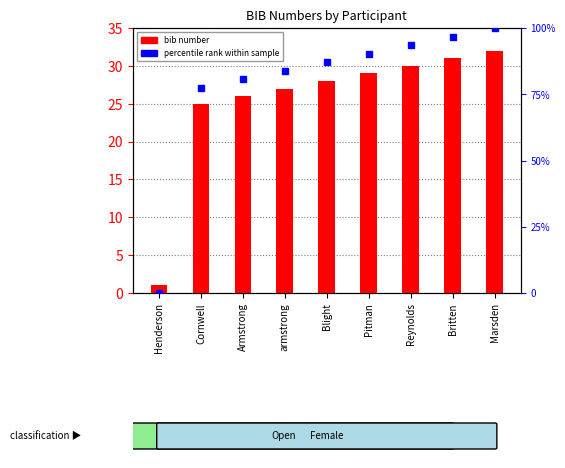

Reading right to left, extract all data points from this chart.

bib number: 32.0	31.0	30.0	29.0	28.0	27.0	26.0	25.0	1.0
percentile rank within sample: 100.0	96.8	93.5	90.3	87.1	83.9	80.6	77.4	0.0